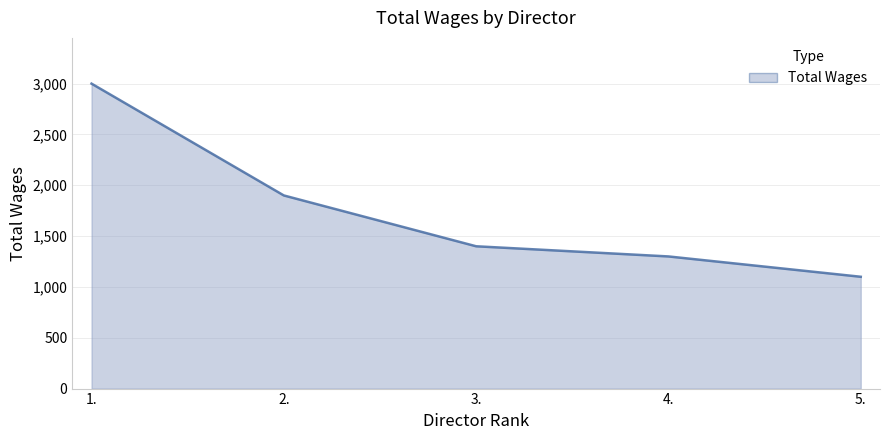

What is the change in value from 4. to 5.?

-200